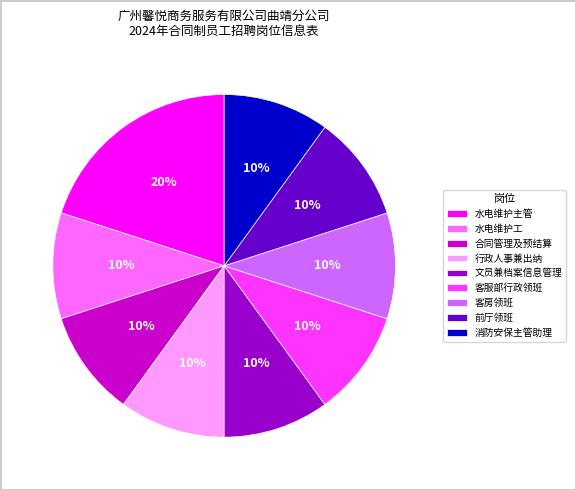

To the nearest percent, what percentage of the pie is 行政人事兼出纳?

10%